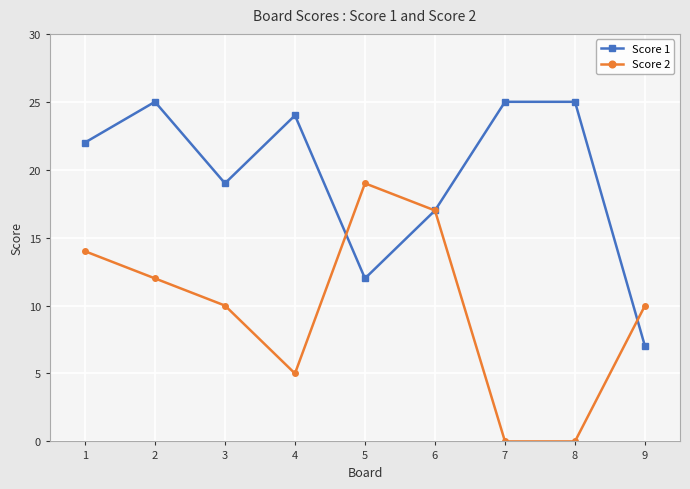

Between 2 and 8, which series saw the biggest shift?

Score 2